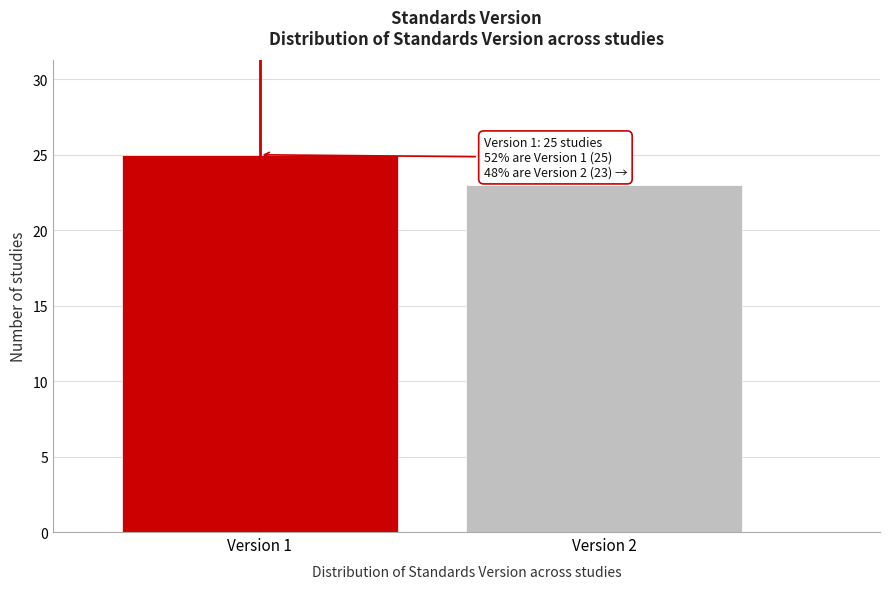

Reading right to left, extract all data points from this chart.

23	25